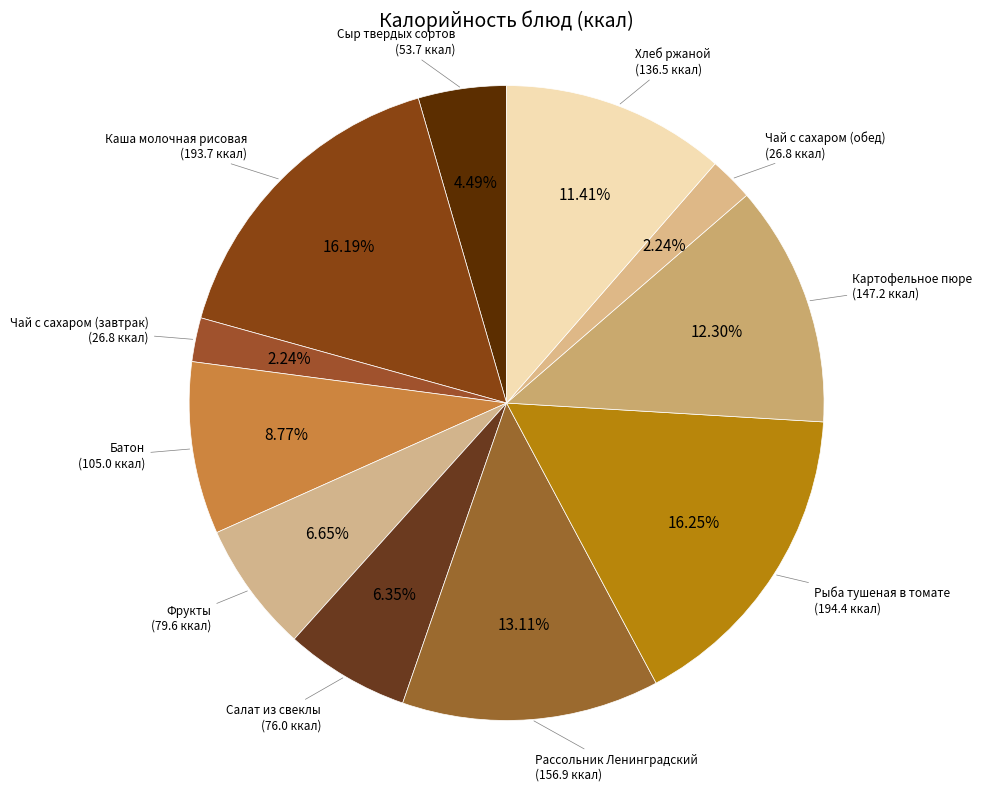

The Фрукты slice represents 1% of the pie. True or false?

False